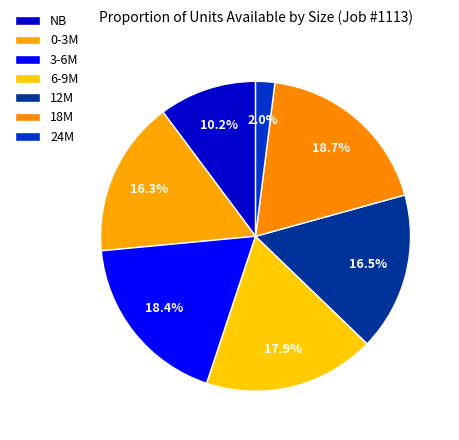

Count the number of slices in the pie.

7